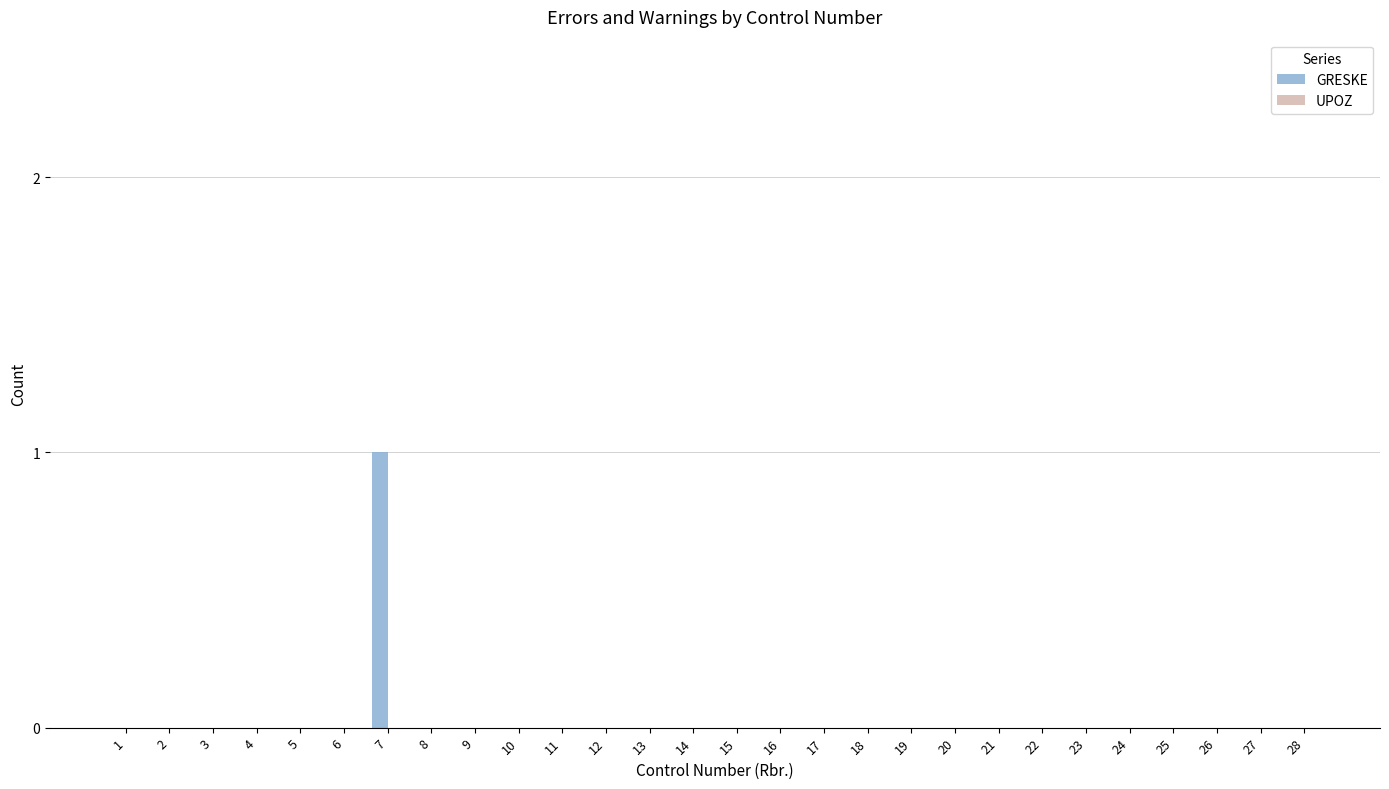

Which category has the highest value across all series?

7